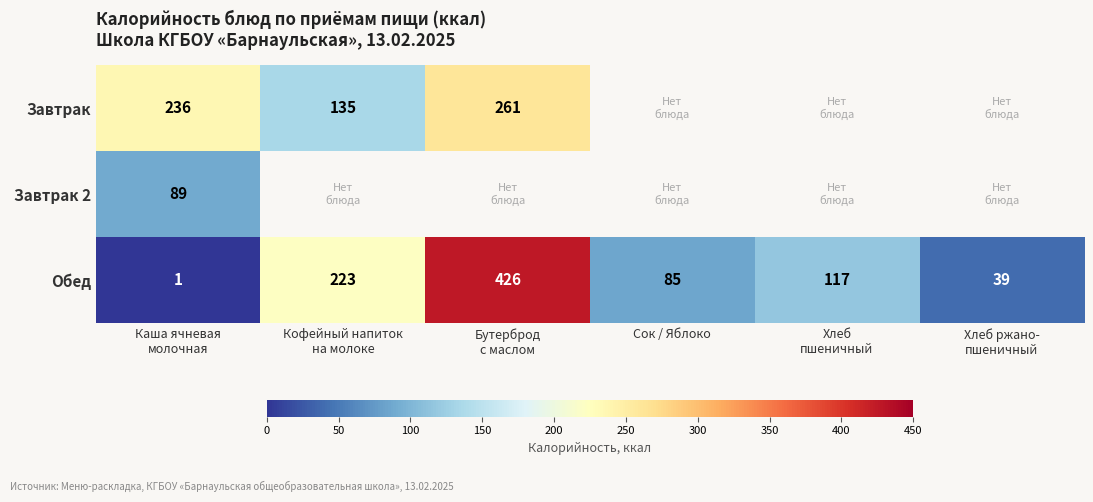

How many data points in Обед are less than 117?

3